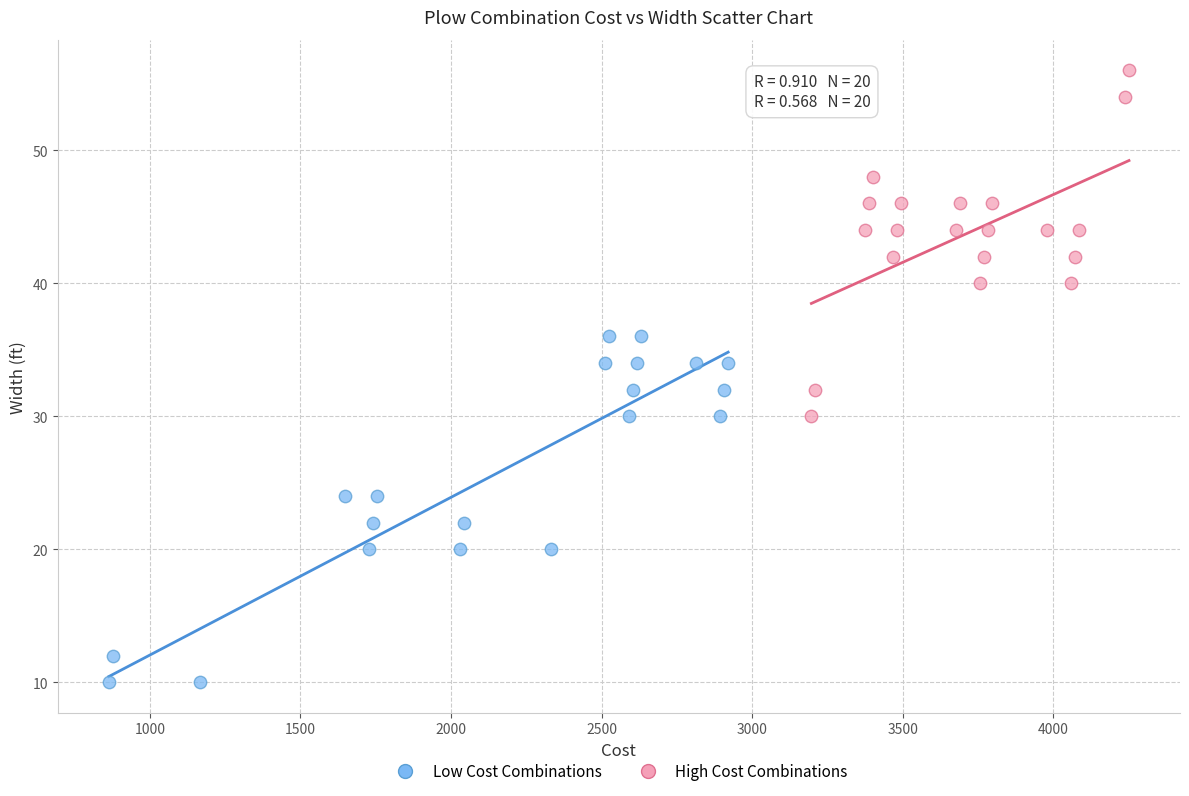

Which series reaches the maximum Y coordinate?

High Cost Combinations